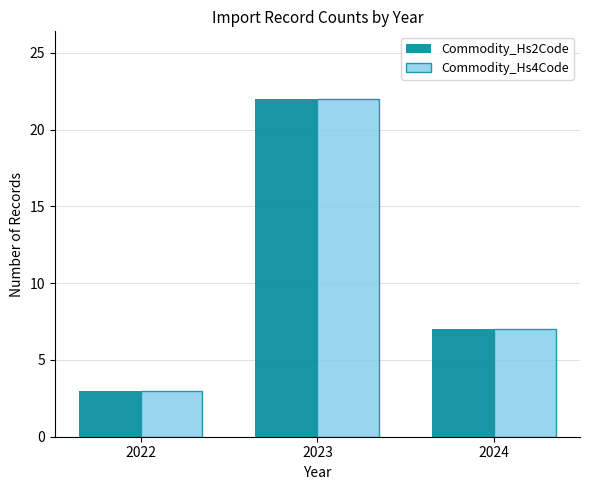

Which label corresponds to the largest value in the chart?

2023